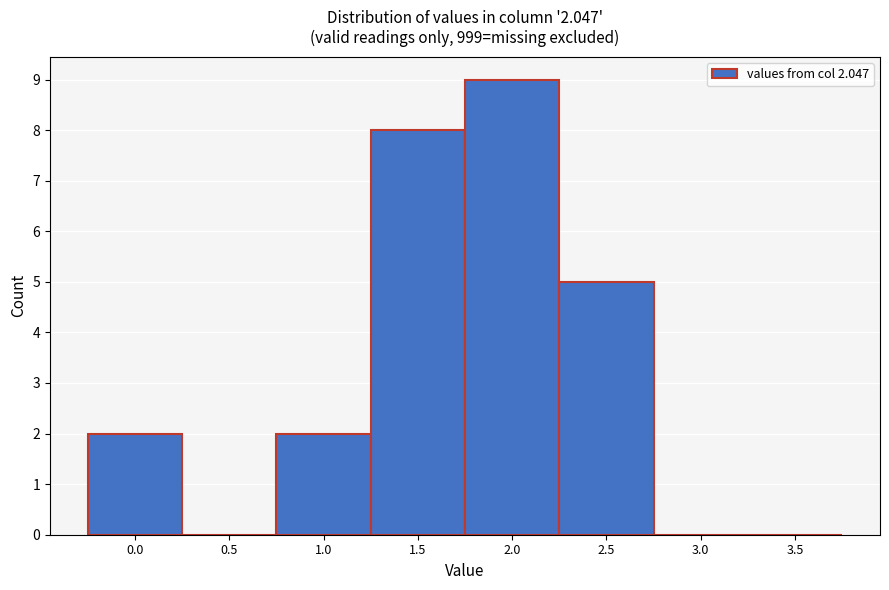

Reading left to right, what are all the values shown in this chart?

0.0=2	0.5=0	1.0=2	1.5=8	2.0=9	2.5=5	3.0=0	3.5=0